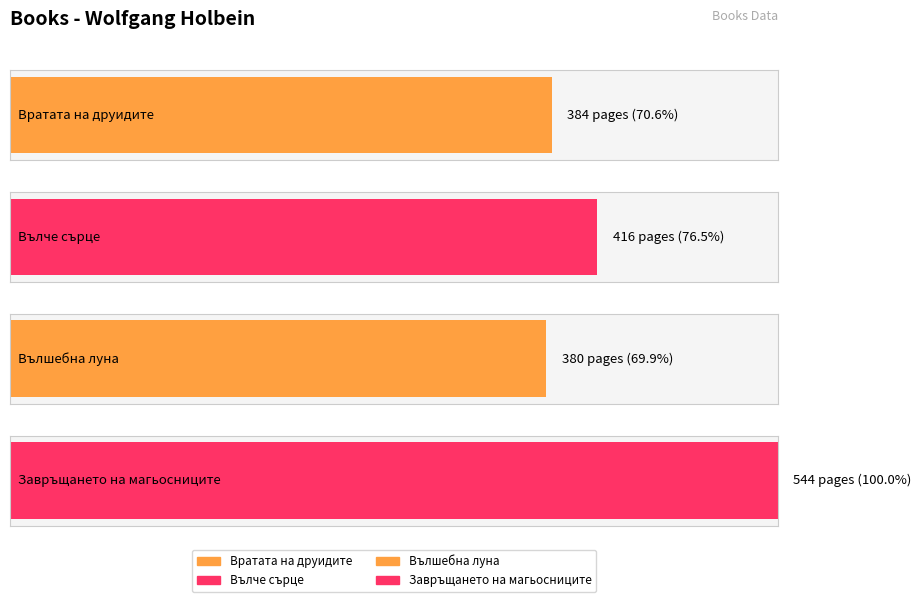

List the labels in order of value, largest first.

Завръщането на магьосниците, Вълче сърце, Вратата на друидите, Вълшебна луна